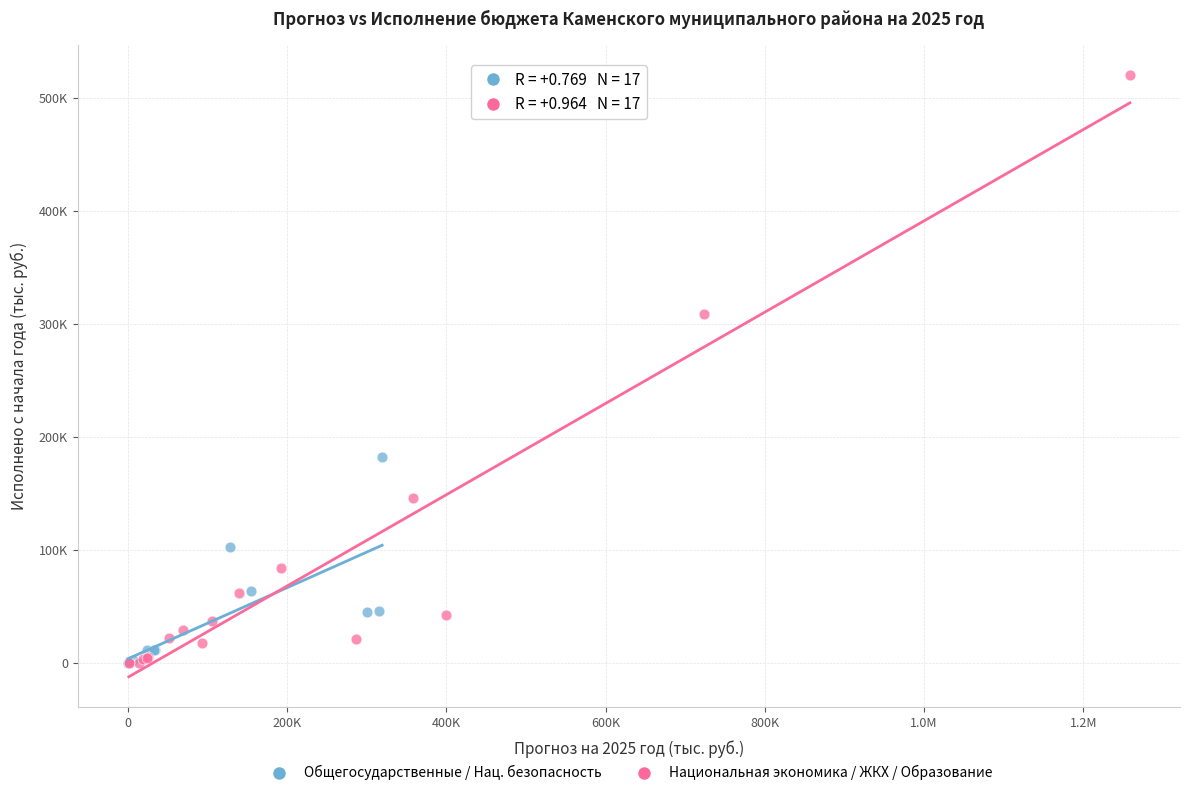

What are all the series names shown in the legend?

Общегосударственные / Нац. безопасность, Национальная экономика / ЖКХ / Образование